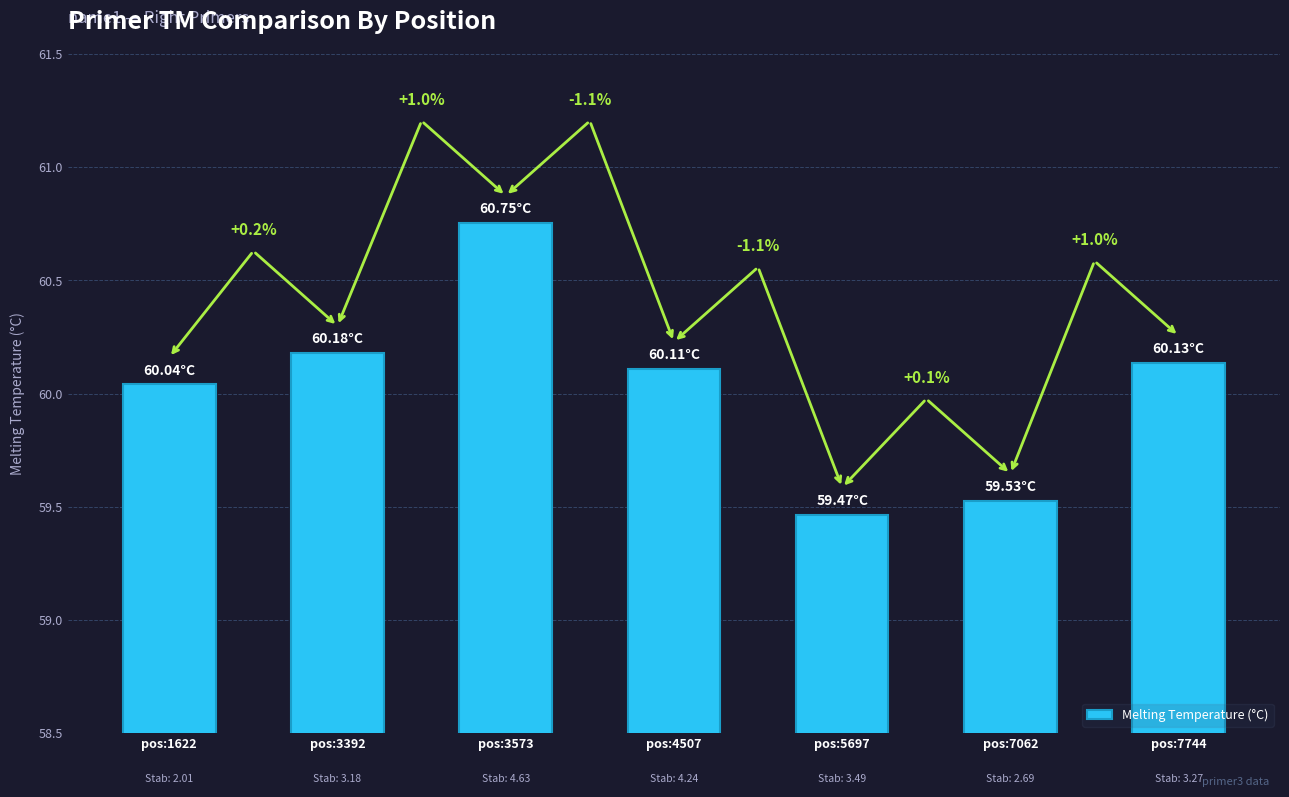

Are the bars grouped side by side (vs. stacked)?

No